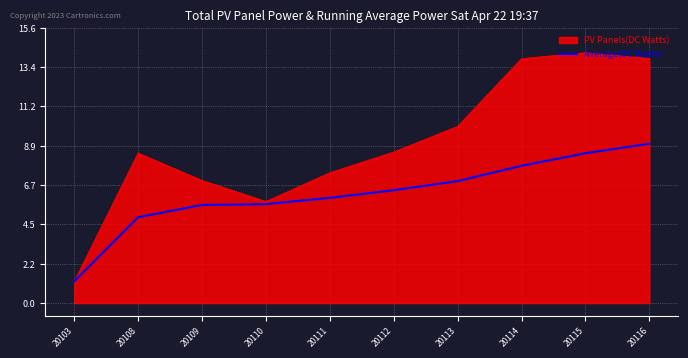

Which series has the widest spread of values?

PV Panels(DC Watts)